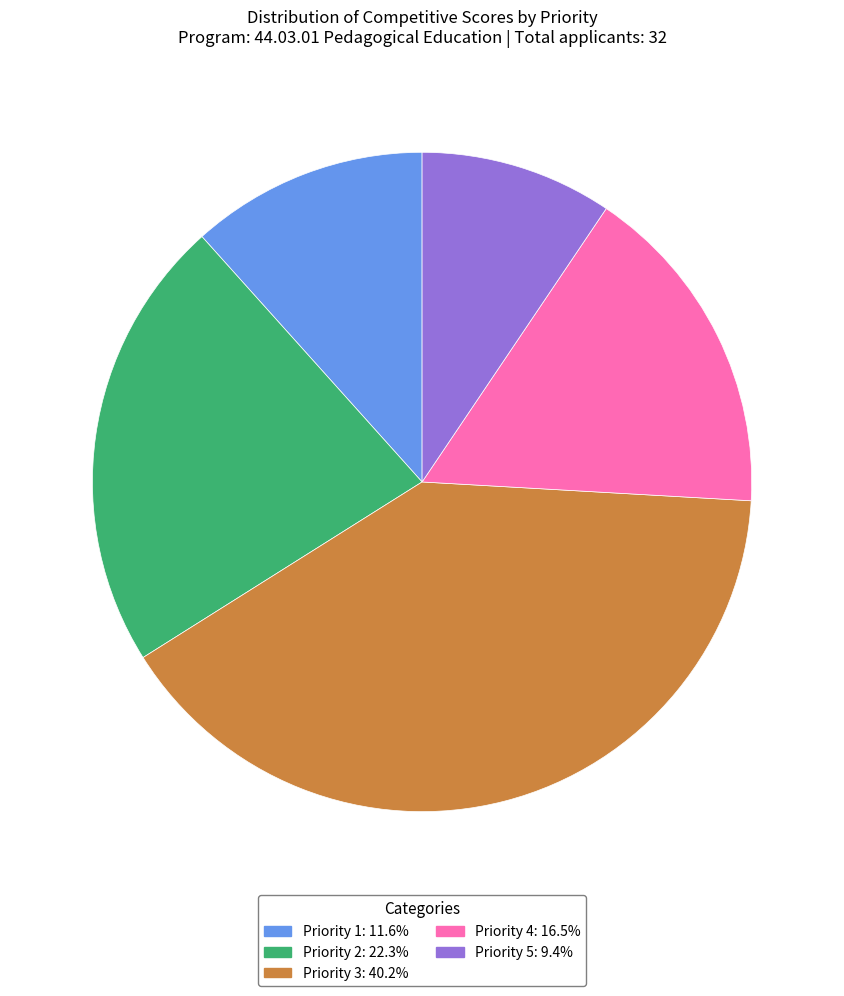

Is there any slice that represents more than half of the pie?

No